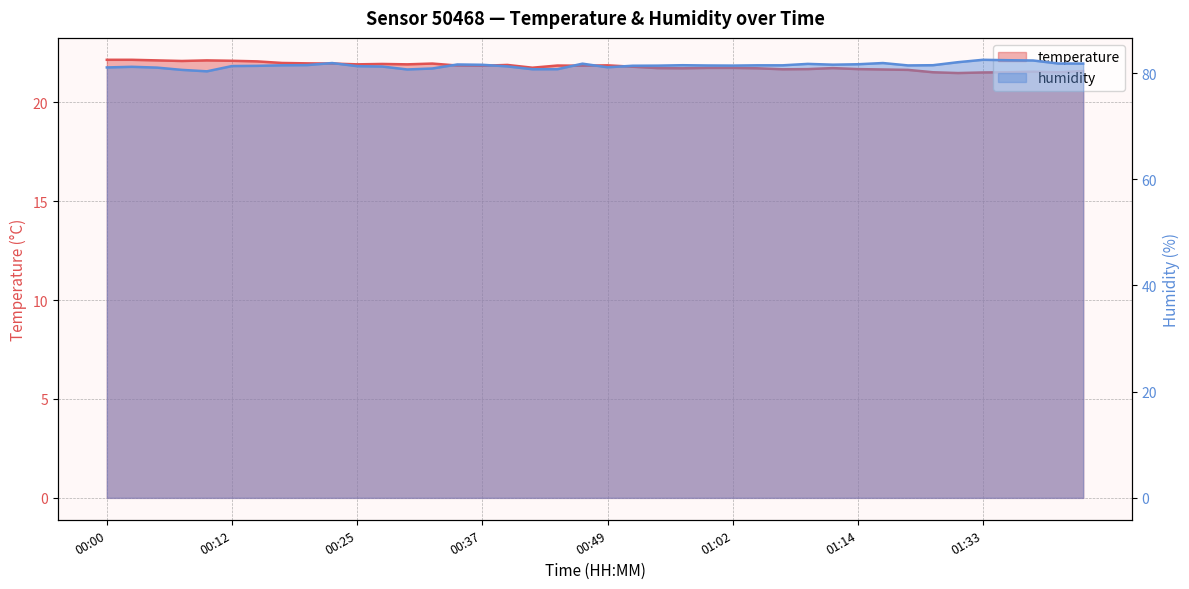

True or false: humidity and temperature intersect in this chart.

False